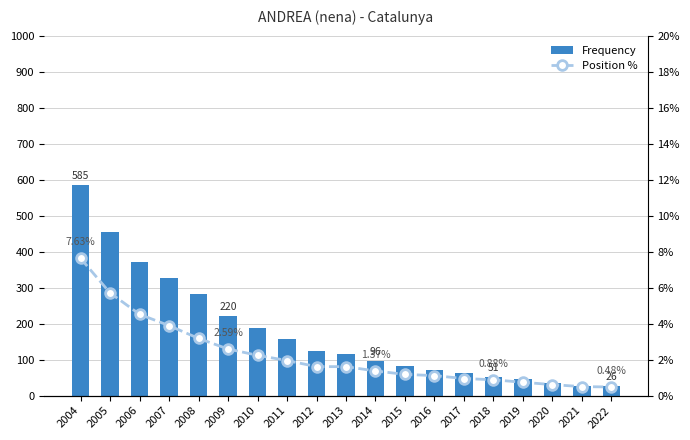

At which category is the sum across all series the highest?

2004